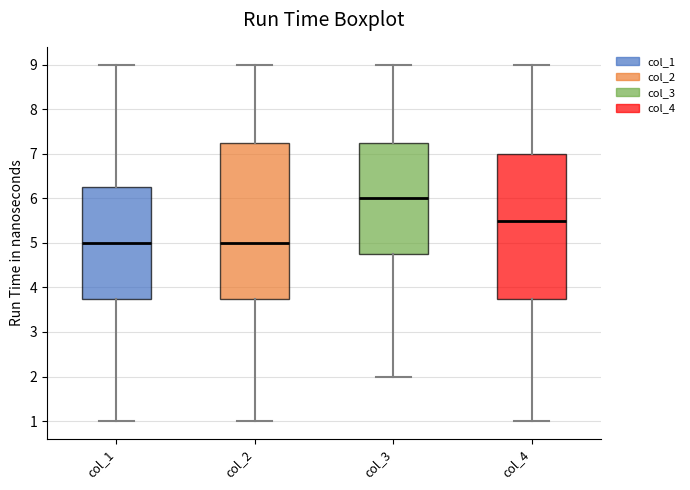

Reading left to right, transcribe this box plot: for each box, give where its median line is, the range the box spans, and where its two whiskers end, as read against the y-axis. The values are not printed on the chart, so give them approximately, as read against the axis.

col_1: median 5.0, box 3.8 to 6.3, whiskers 1.0 to 9.0
col_2: median 5.0, box 3.8 to 7.3, whiskers 1.0 to 9.0
col_3: median 6.0, box 4.8 to 7.3, whiskers 2.0 to 9.0
col_4: median 5.5, box 3.8 to 7.0, whiskers 1.0 to 9.0